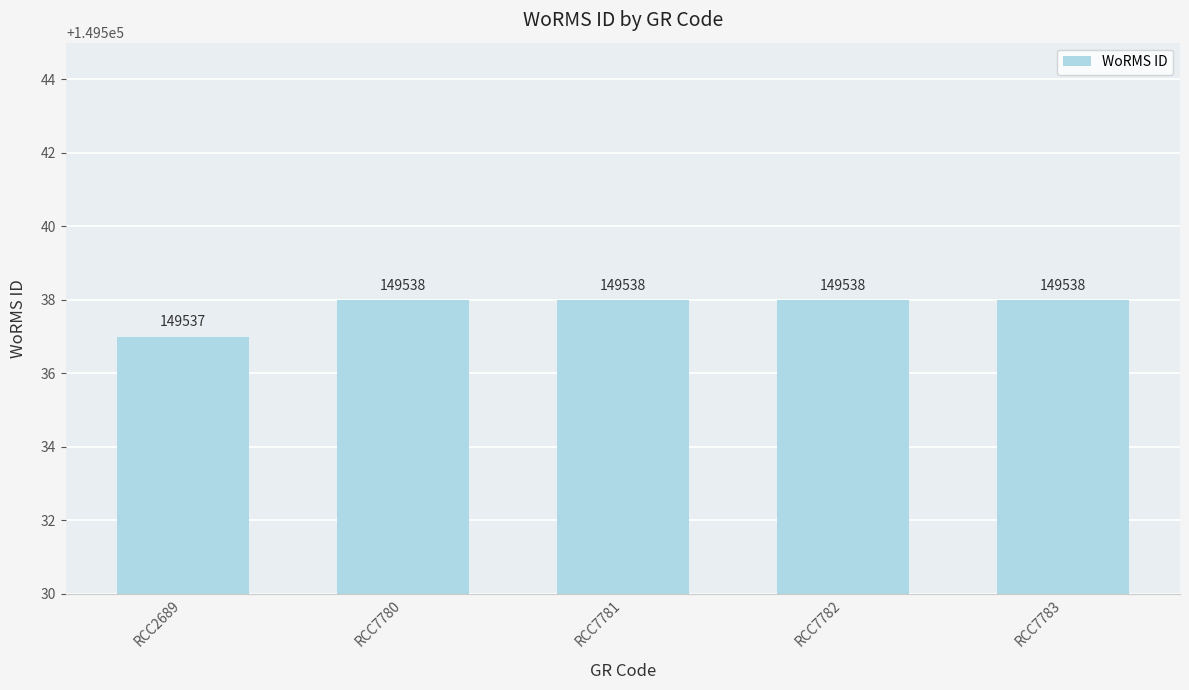

What is the value of the 3rd bar from the left?

149538